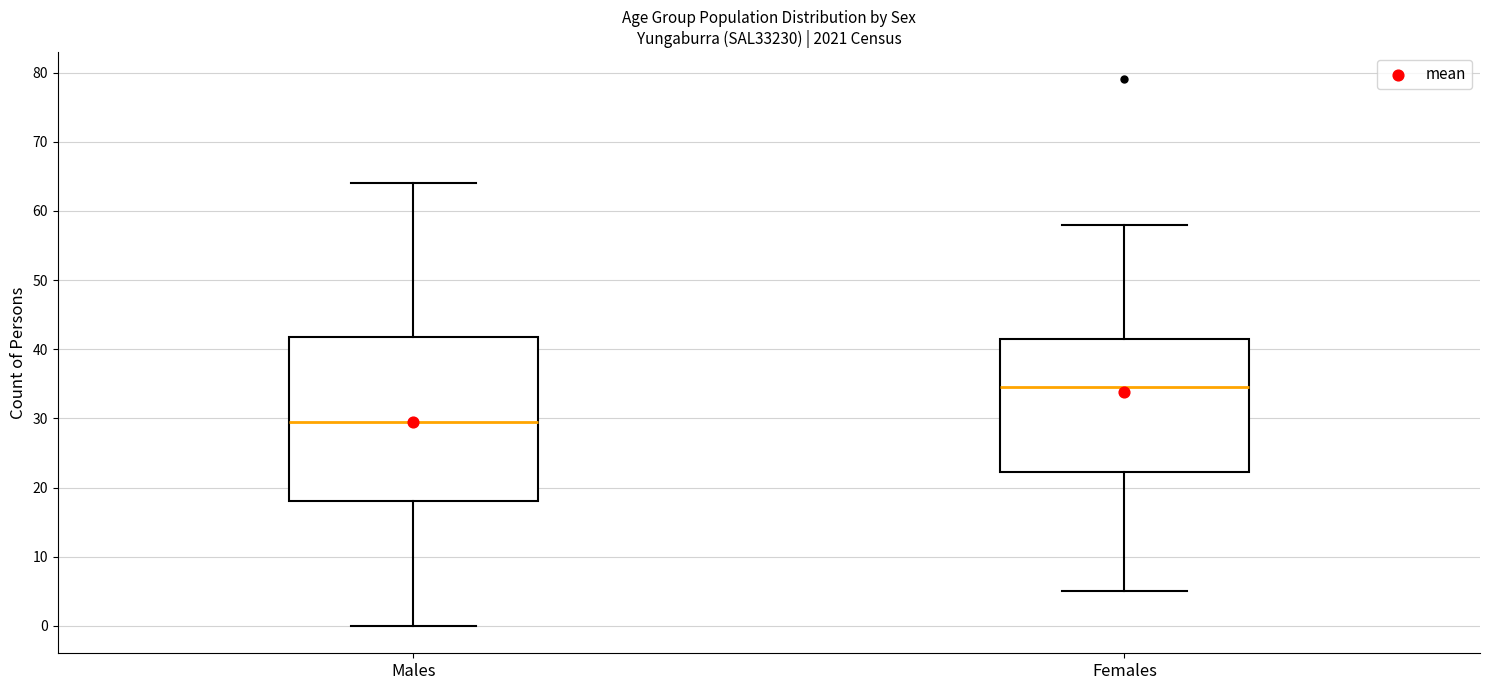

Reading left to right, transcribe this box plot: for each box, give where its median line is, the range the box spans, and where its two whiskers end, as read against the y-axis. The values are not printed on the chart, so give them approximately, as read against the axis.

Males: median 30, box 18 to 42, whiskers 0 to 64
Females: median 35, box 22 to 42, whiskers 5 to 58